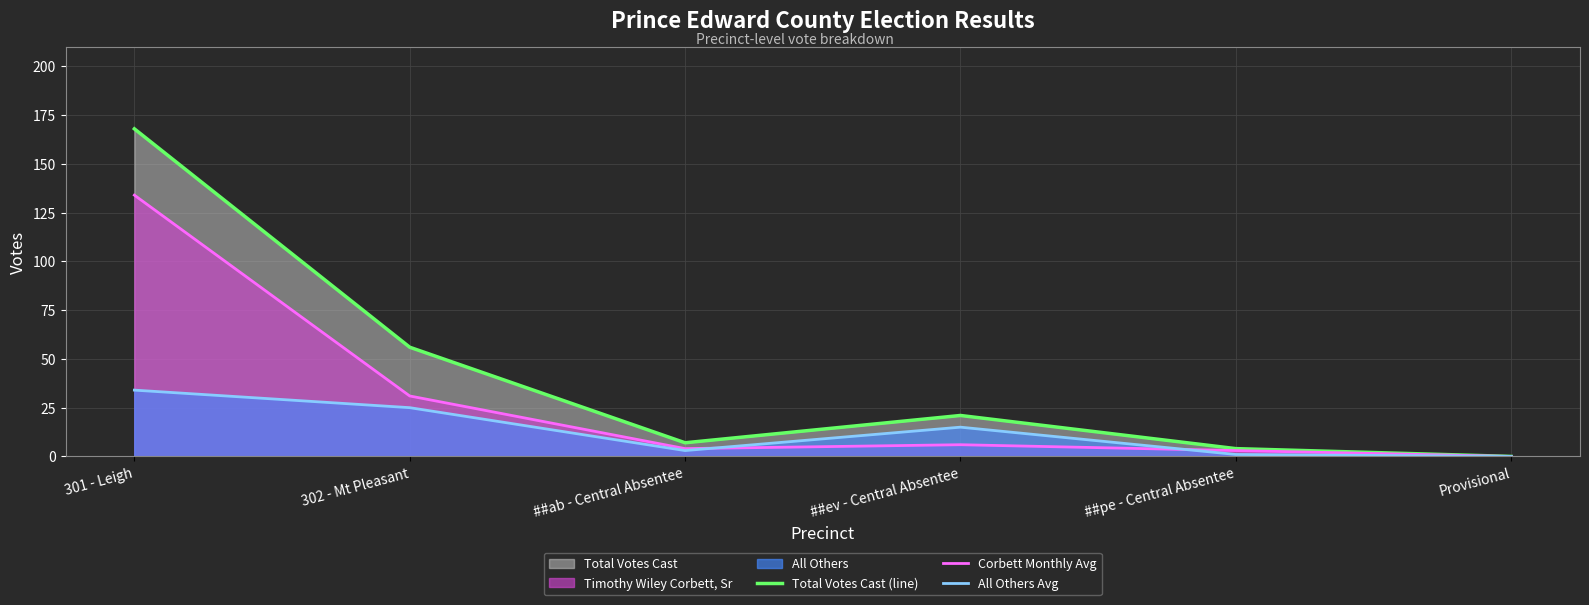

Reading left to right, transcribe all the data shown in this chart.

Total Votes Cast (line): 168	56	7	21	4	0
Corbett Monthly Avg: 134	31	4	6	3	0
All Others Avg: 34	25	3	15	1	0